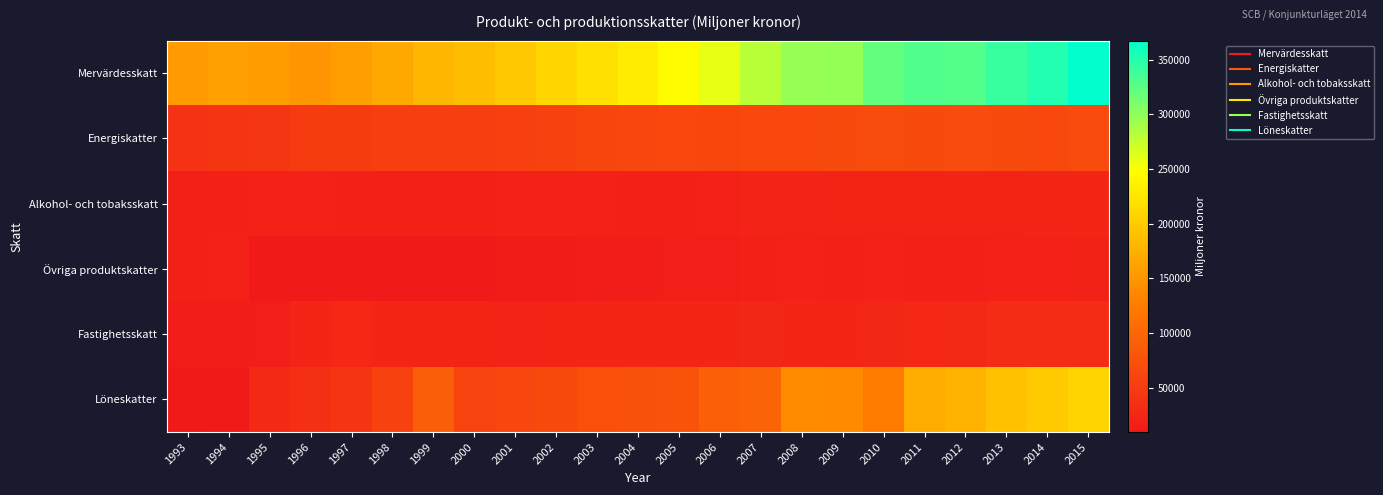

Reading right to left, extract all data points from this chart.

Mervärdesskatt: 2015=367330	2014=351157	2013=341218	2012=327861	2011=329206	2010=321167	2009=297813	2008=296074	2007=281162	2006=259395	2005=245089	2004=230546	2003=219714	2002=210508	2001=197299	2000=187034	1999=180392	1998=168499	1997=157854	1996=149396	1995=156703	1994=160276	1993=155184
Energiskatter: 2015=68131	2014=64108	2013=67527	2012=67963	2011=67269	2010=69775	2009=67237	2008=65378	2007=64715	2006=64026	2005=64482	2004=62450	2003=61095	2002=58057	2001=54346	2000=52199	1999=52947	1998=52907	1997=49611	1996=49998	1995=43530	1994=42235	1993=39255
Alkohol- och tobaksskatt: 2015=25487	2014=23863	2013=23347	2012=24130	2011=23473	2010=22720	2009=22760	2008=21311	2007=20765	2006=19303	2005=18497	2004=18306	2003=19180	2002=19587	2001=19040	2000=18549	1999=18143	1998=17420	1997=17334	1996=18890	1995=18730	1994=18555	1993=18356
Övriga produktskatter: 2015=20238	2014=19472	2013=18824	2012=17970	2011=18191	2010=19118	2009=18066	2008=18918	2007=18258	2006=16467	2005=15191	2004=14401	2003=13312	2002=12840	2001=12574	2000=11485	1999=11491	1998=10904	1997=9574	1996=10443	1995=11376	1994=19459	1993=18241
Fastighetsskatt: 2015=31272	2014=30831	2013=30700	2012=28428	2011=27152	2010=25988	2009=24932	2008=23563	2007=25935	2006=24948	2005=25108	2004=24343	2003=23964	2002=23522	2001=21196	2000=23264	1999=23330	1998=24813	1997=27110	1996=24028	1995=15264	1994=14928	1993=14420
Löneskatter: 2015=208233	2014=199548	2013=191070	2012=177818	2011=170447	2010=124479	2009=138921	2008=139745	2007=97323	2006=91922	2005=76483	2004=75026	2003=73371	2002=67341	2001=63072	2000=60550	1999=89983	1998=57453	1997=41427	1996=35411	1995=28363	1994=10697	1993=9773